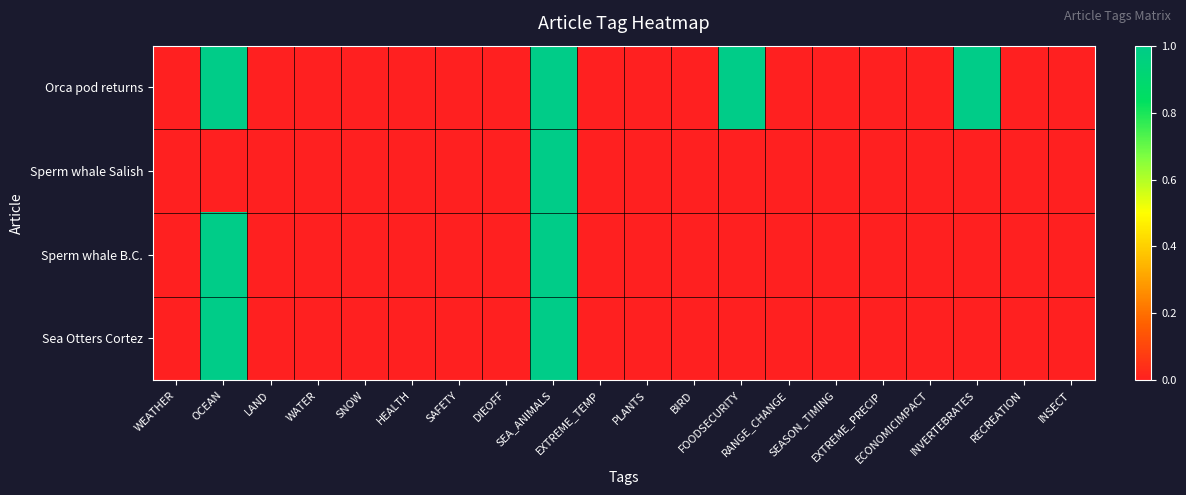

What is the maximum value shown in the chart?

1